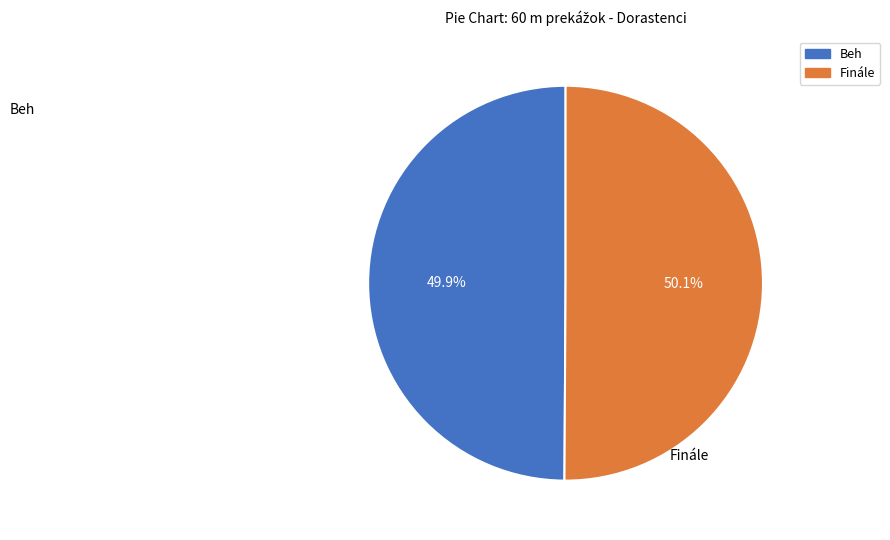

What is the ratio of the value at Finále to the value at Beh?

1.0